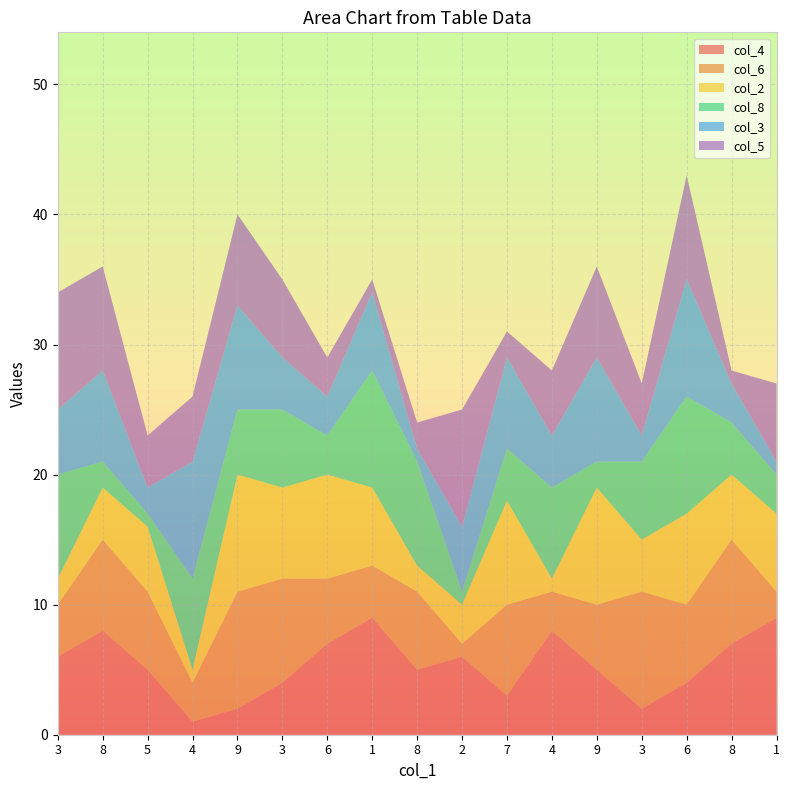

Reading left to right, what are all the values shown in this chart?

col_4: 6	8	5	1	2	4	7	9	5	6	3	8	5	2	4	7	9
col_6: 4	7	6	3	9	8	5	4	6	1	7	3	5	9	6	8	2
col_2: 2	4	5	1	9	7	8	6	2	3	8	1	9	4	7	5	6
col_8: 8	2	1	7	5	6	3	9	8	1	4	7	2	6	9	4	3
col_3: 5	7	2	9	8	4	3	6	1	5	7	4	8	2	9	3	1
col_5: 9	8	4	5	7	6	3	1	2	9	2	5	7	4	8	1	6